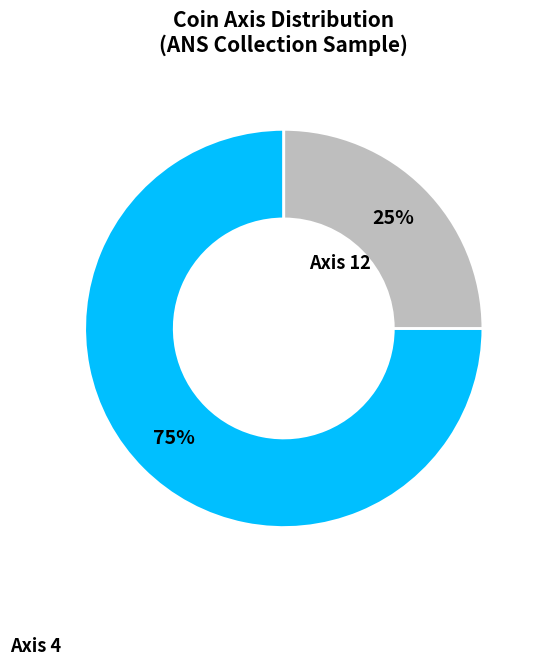

To the nearest percent, what is the average slice percentage?

50%